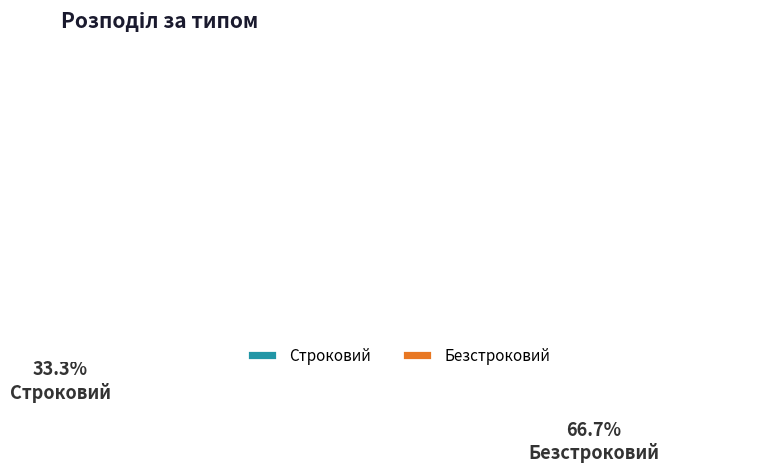

True or false: Безстроковий accounts for 78% of the total.

False